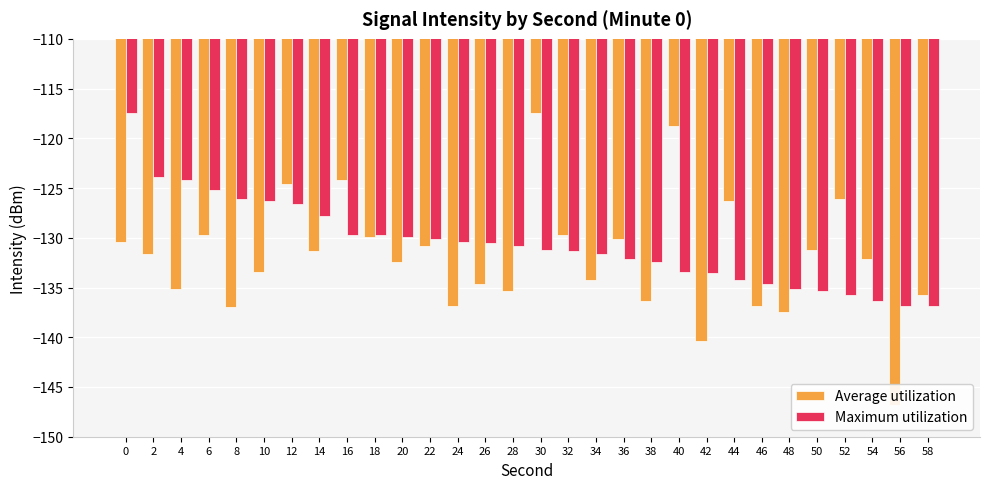

How many data points in Maximum utilization are above -130?

11